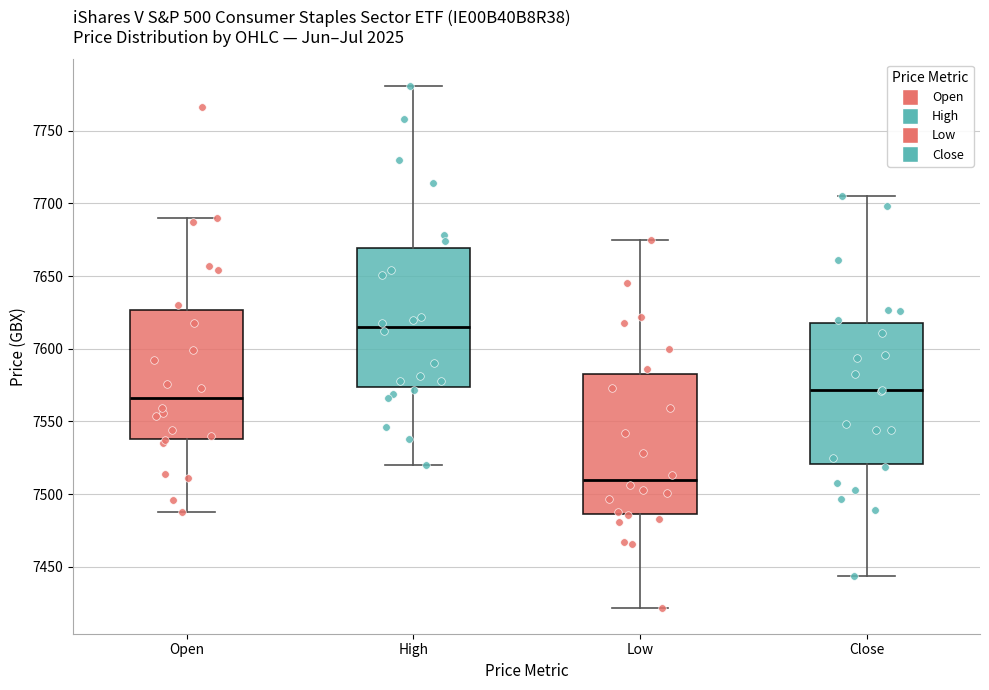

Reading left to right, read every box against the y-axis: the position of its median line, the range the box covers, and the ends of its whiskers. The values are not printed on the chart, so give them approximately, as read against the axis.

Open: median 7565, box 7540 to 7625, whiskers 7490 to 7690
High: median 7615, box 7575 to 7670, whiskers 7520 to 7780
Low: median 7510, box 7485 to 7585, whiskers 7420 to 7675
Close: median 7570, box 7520 to 7620, whiskers 7445 to 7705